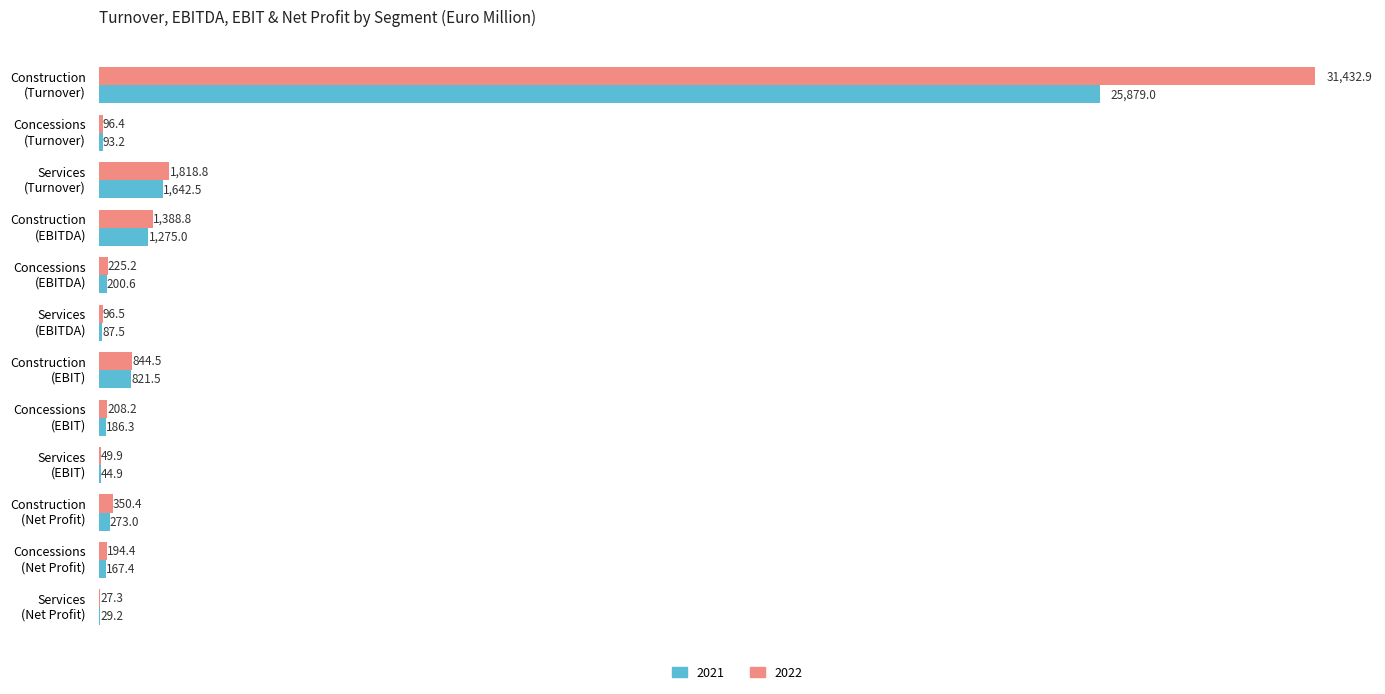

What are all the series names shown in the legend?

2021, 2022